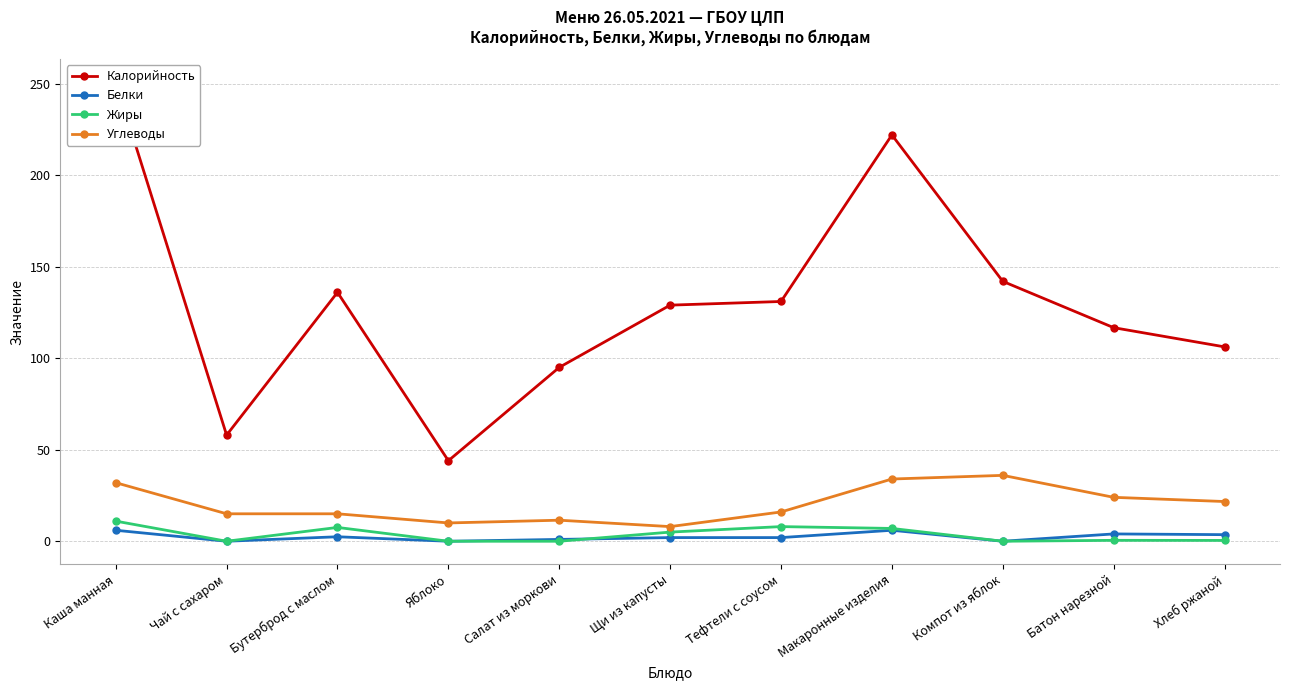

Is it true that Белки equals 6.0 at Каша манная?

True